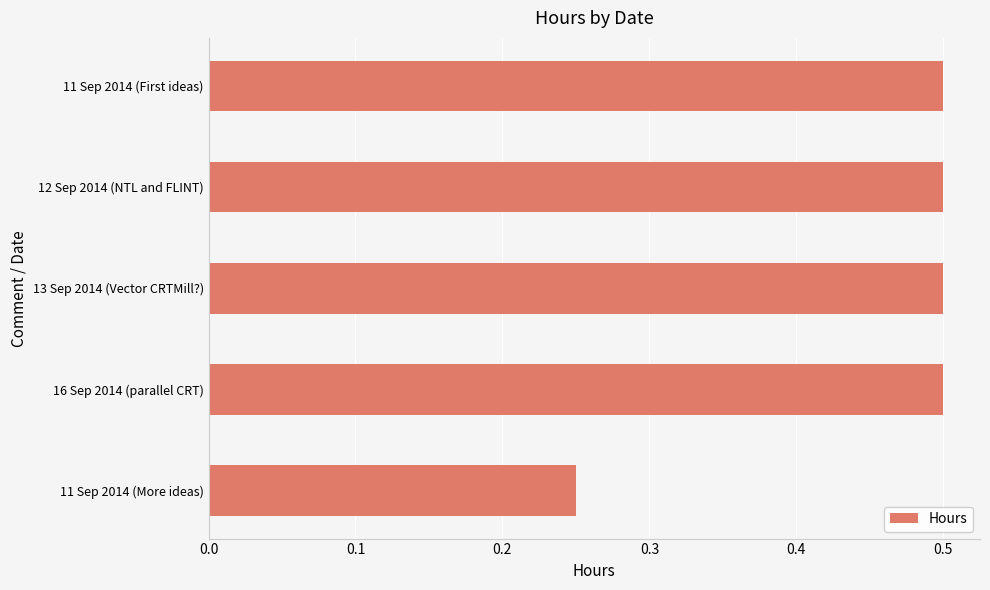

Which label corresponds to the smallest value in the chart?

11 Sep 2014 (More ideas)